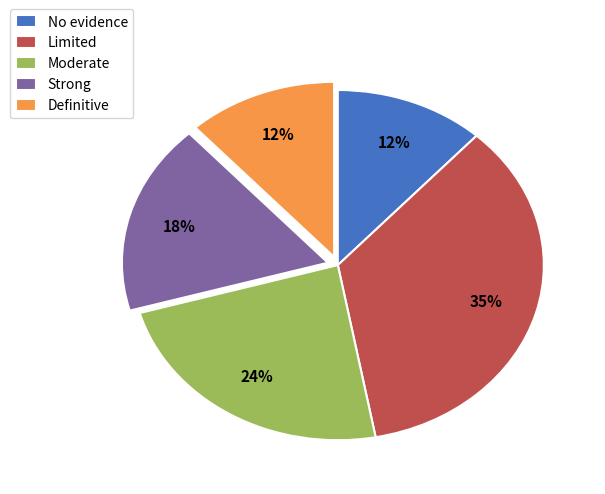

Do Definitive and Strong together represent more than half of the pie?

No